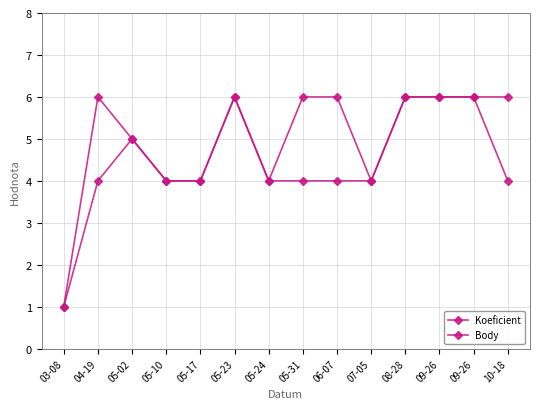

What is the label of the 13th point from the right?

04-19